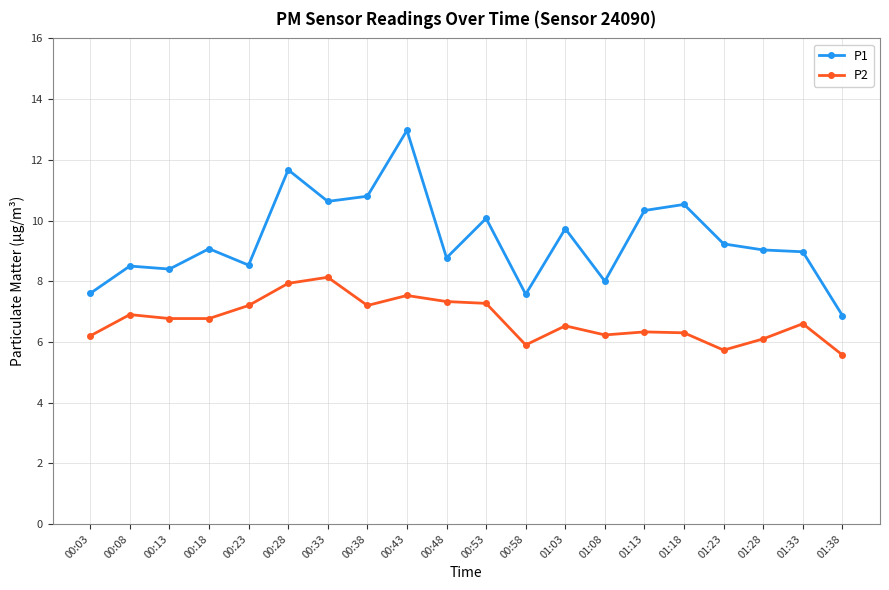

True or false: P2 and P1 intersect in this chart.

False